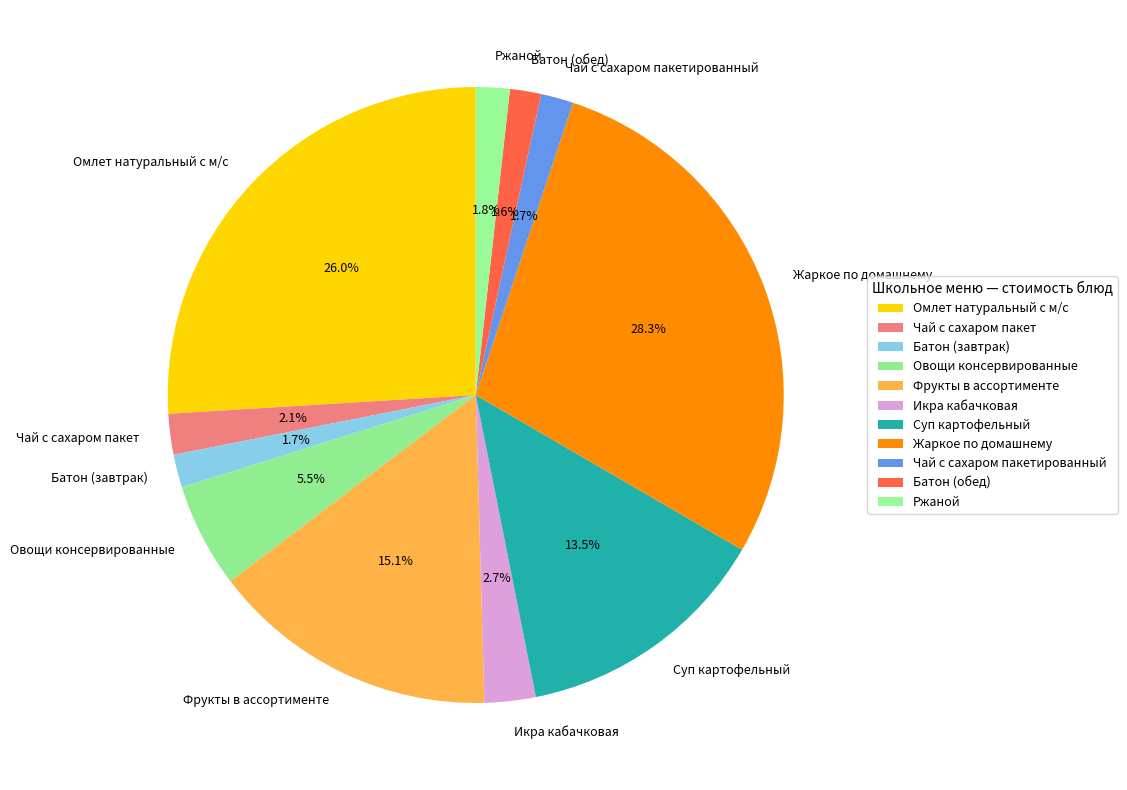

The Икра кабачковая slice represents 8% of the pie. True or false?

False